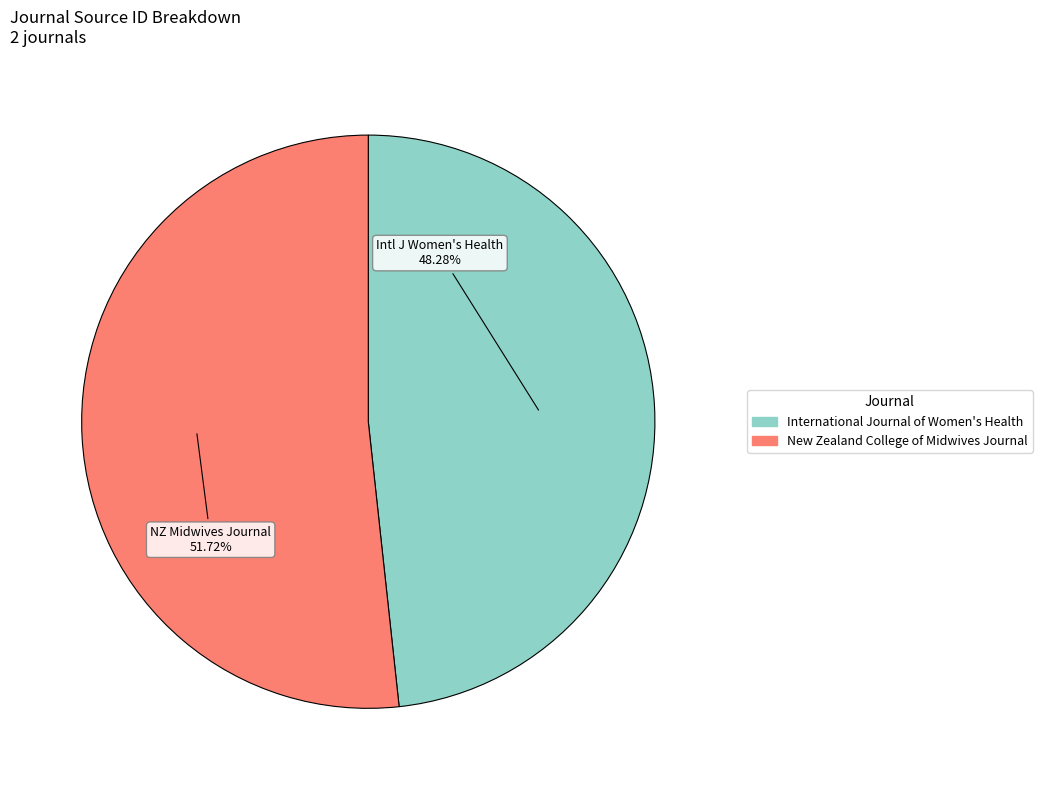

How many slices are in this pie chart?

2